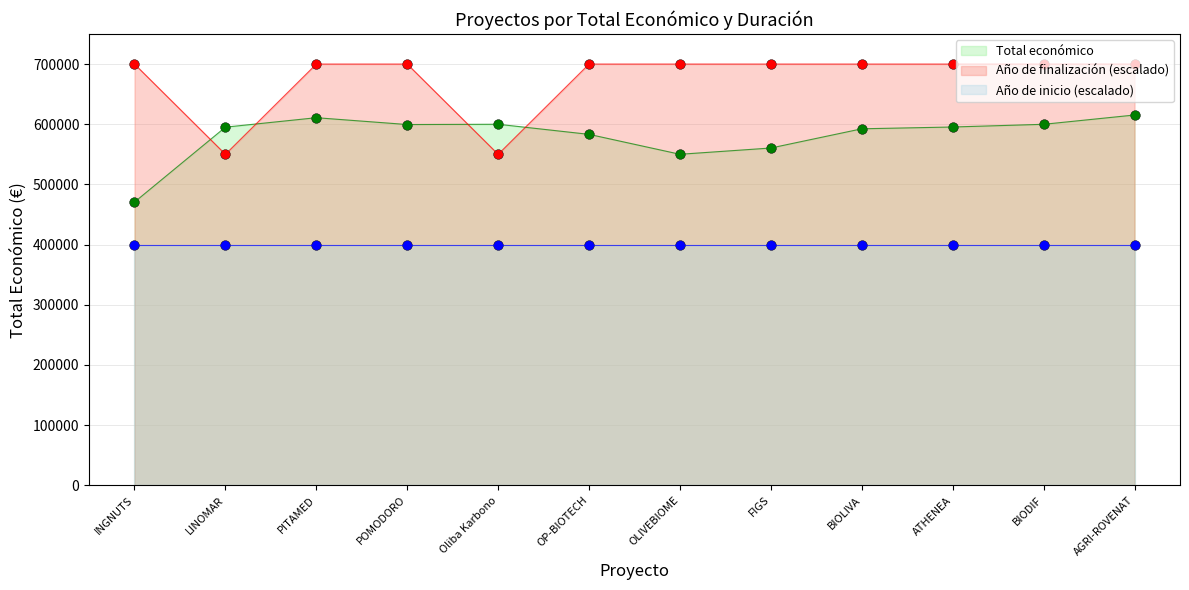

The value of Total económico at LINOMAR is 595173. True or false?

True